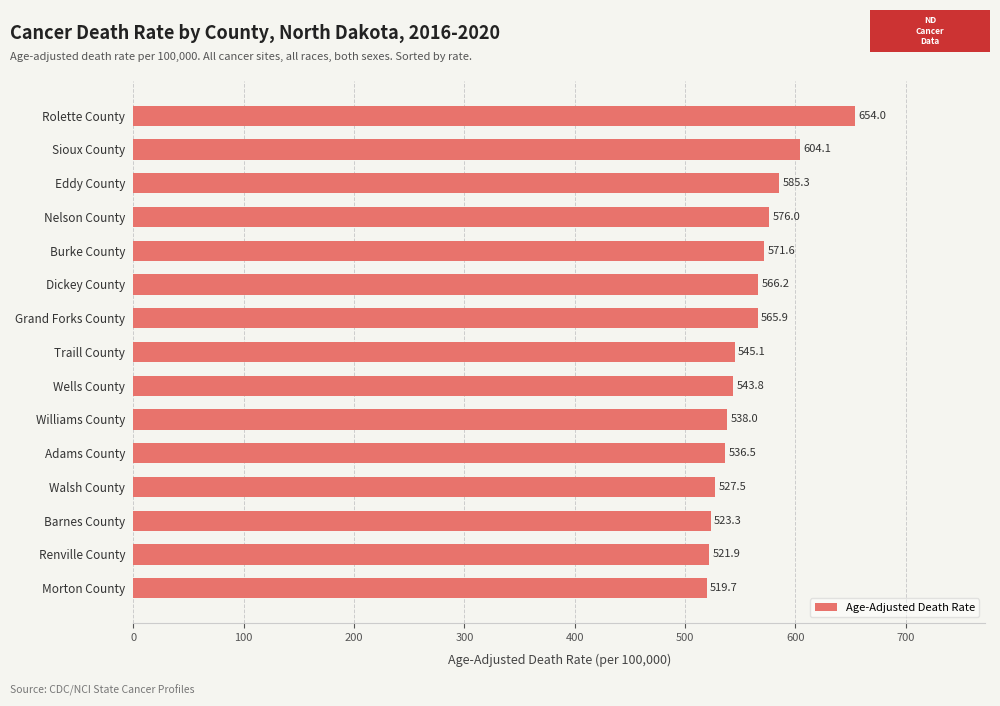

Approximately how many times larger is the value at Williams County compared to Barnes County?

1.0